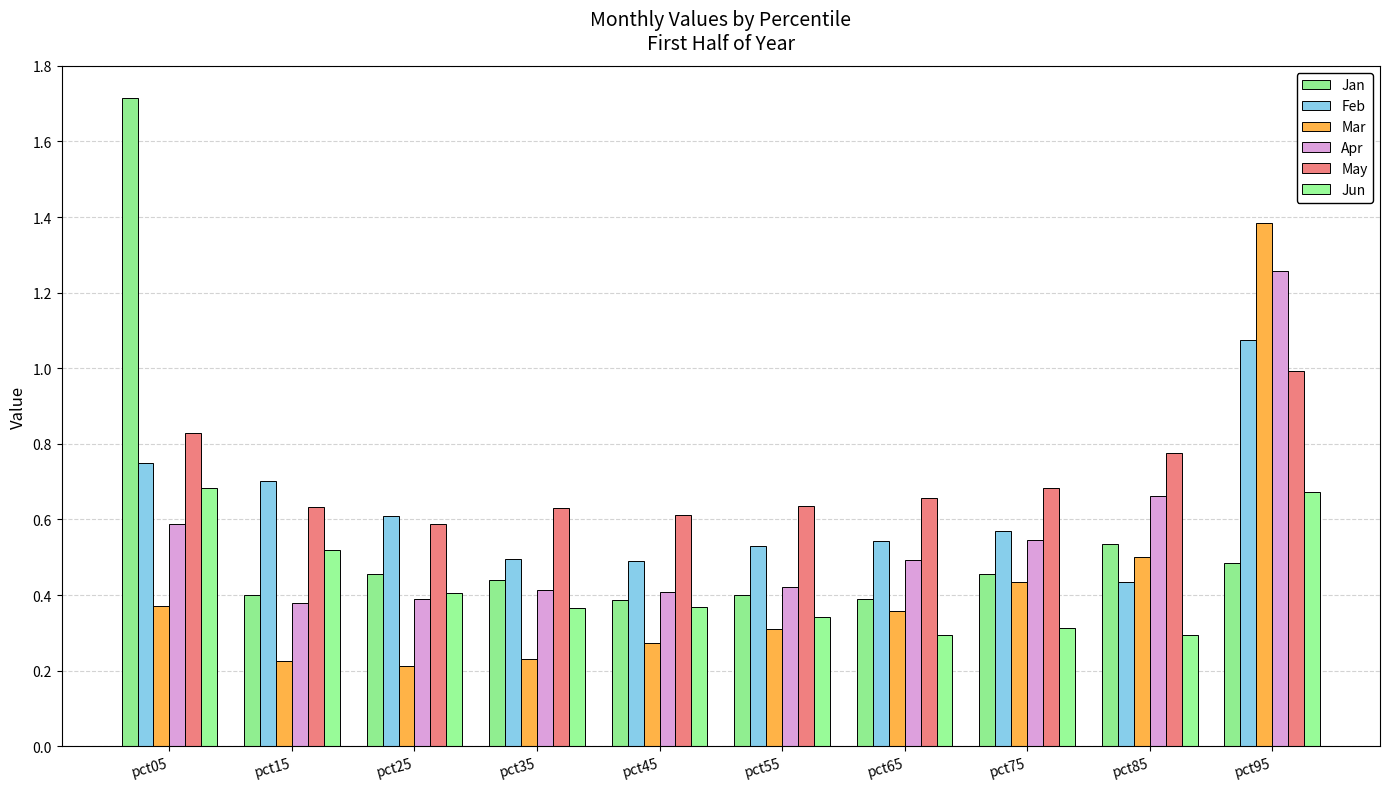

What is the highest value of the Mar series?

1.4